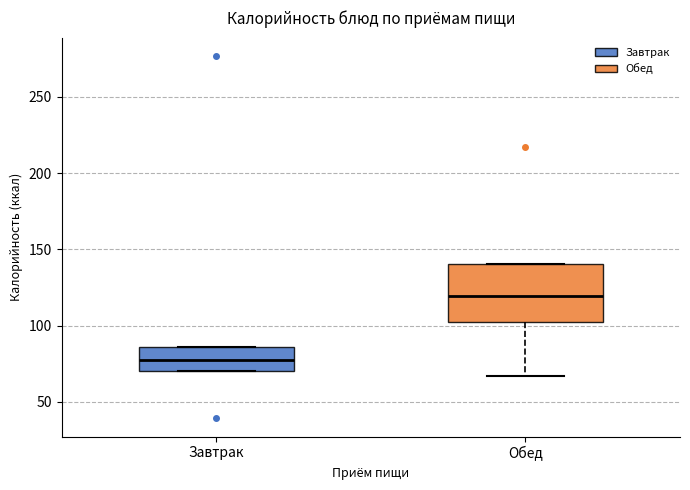

Which box has the highest median line?

Обед